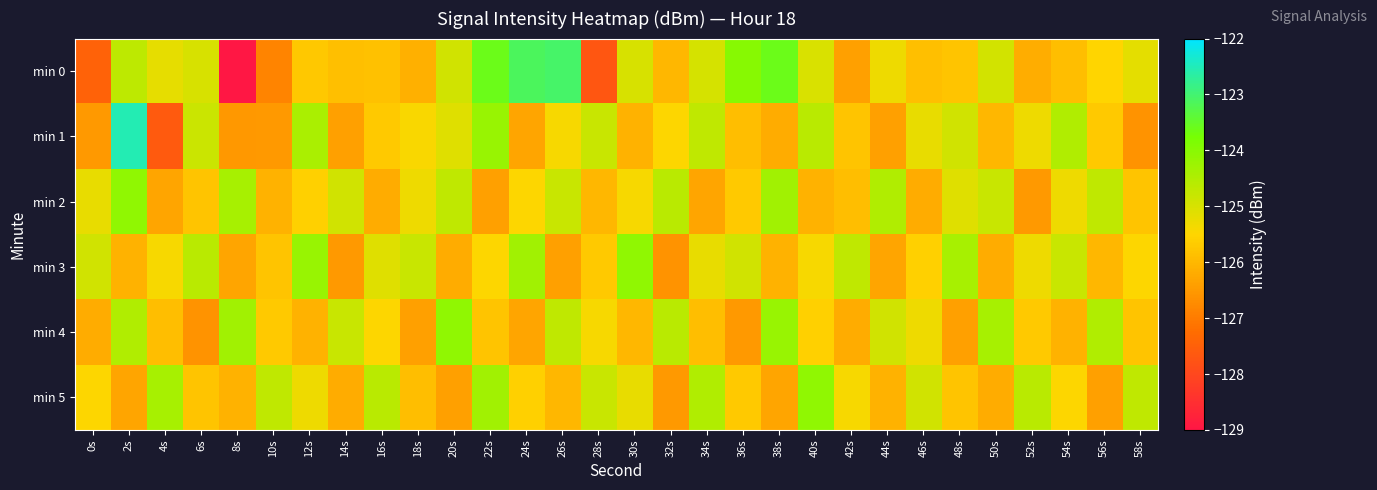

Which series has the largest range (max minus min)?

min 0